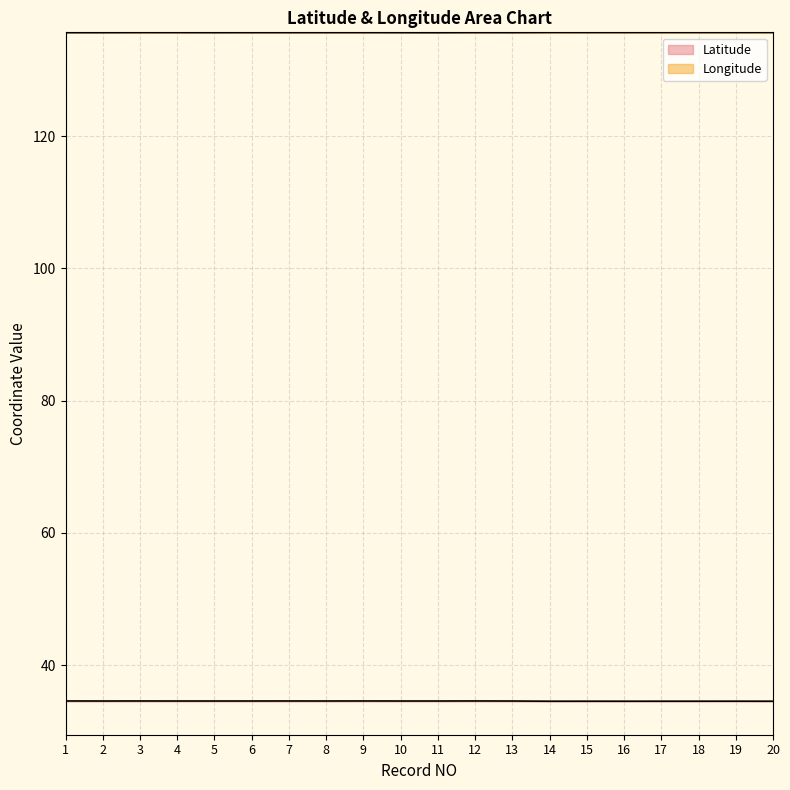

Reading left to right, what are all the values shown in this chart?

Latitude: 1=34.6	2=34.6	3=34.6	4=34.6	5=34.6	6=34.6	7=34.6	8=34.6	9=34.6	10=34.6	11=34.6	12=34.6	13=34.6	14=34.5	15=34.5	16=34.5	17=34.5	18=34.5	19=34.5	20=34.5
Longitude: 1=135.7	2=135.7	3=135.7	4=135.7	5=135.7	6=135.7	7=135.7	8=135.7	9=135.7	10=135.7	11=135.7	12=135.7	13=135.7	14=135.7	15=135.7	16=135.7	17=135.7	18=135.7	19=135.7	20=135.7